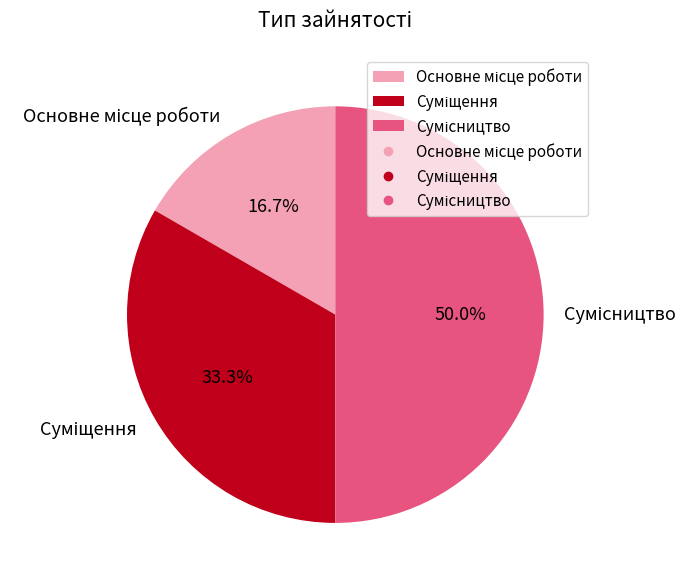

Does Суміщення represent more than half of the total?

No